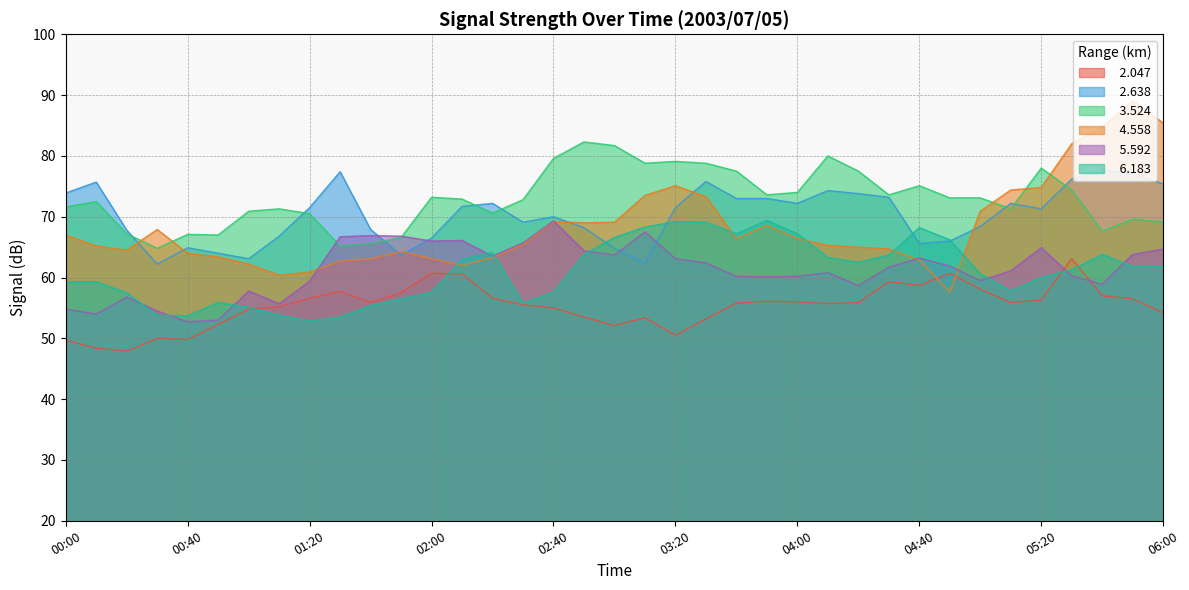

Reading right to left, what are all the values shown in this chart?

  2.047: 06:00=54.2	05:50=56.5	05:40=57.0	05:30=63.1	05:20=56.3	05:10=55.9	05:00=58.1	04:50=60.7	04:40=58.7	04:30=59.3	04:20=55.9	04:10=55.7	04:00=56.0	03:50=56.1	03:40=55.8	03:30=53.2	03:20=50.5	03:10=53.4	03:00=52.1	02:50=53.5	02:40=55.0	02:30=55.5	02:20=56.6	02:10=60.6	02:00=60.7	01:50=57.5	01:40=55.9	01:30=57.7	01:20=56.6	01:10=55.2	01:00=54.8	00:50=52.3	00:40=49.8	00:30=50.0	00:20=47.9	00:10=48.4	00:00=49.7
  2.638: 06:00=75.4	05:50=77.1	05:40=77.7	05:30=76.2	05:20=71.3	05:10=72.2	05:00=68.4	04:50=66.0	04:40=65.6	04:30=73.2	04:20=73.8	04:10=74.3	04:00=72.2	03:50=73.0	03:40=73.0	03:30=75.8	03:20=71.5	03:10=62.3	03:00=64.8	02:50=68.2	02:40=70.0	02:30=69.1	02:20=72.2	02:10=71.7	02:00=66.5	01:50=63.7	01:40=67.9	01:30=77.4	01:20=71.5	01:10=66.8	01:00=63.1	00:50=64.0	00:40=64.9	00:30=62.2	00:20=67.8	00:10=75.7	00:00=73.9
  3.524: 06:00=69.1	05:50=69.6	05:40=67.6	05:30=74.4	05:20=78.0	05:10=71.3	05:00=73.1	04:50=73.1	04:40=75.1	04:30=73.6	04:20=77.5	04:10=80.0	04:00=74.0	03:50=73.6	03:40=77.5	03:30=78.8	03:20=79.1	03:10=78.8	03:00=81.7	02:50=82.3	02:40=79.6	02:30=72.8	02:20=70.6	02:10=72.9	02:00=73.2	01:50=66.6	01:40=65.6	01:30=65.2	01:20=70.5	01:10=71.3	01:00=70.9	00:50=67.0	00:40=67.1	00:30=64.8	00:20=67.2	00:10=72.5	00:00=71.6
  4.558: 06:00=85.4	05:50=89.1	05:40=84.7	05:30=82.0	05:20=74.8	05:10=74.4	05:00=70.9	04:50=57.6	04:40=62.9	04:30=64.7	04:20=65.0	04:10=65.3	04:00=66.4	03:50=68.6	03:40=66.4	03:30=73.3	03:20=75.1	03:10=73.5	03:00=69.1	02:50=69.0	02:40=69.2	02:30=65.4	02:20=63.3	02:10=62.0	02:00=63.1	01:50=64.3	01:40=63.1	01:30=62.7	01:20=60.9	01:10=60.4	01:00=62.2	00:50=63.4	00:40=64.0	00:30=67.9	00:20=64.5	00:10=65.2	00:00=67.0
  5.592: 06:00=64.7	05:50=63.8	05:40=58.9	05:30=60.3	05:20=64.9	05:10=61.1	05:00=59.5	04:50=61.9	04:40=63.2	04:30=61.7	04:20=58.7	04:10=60.8	04:00=60.2	03:50=60.1	03:40=60.2	03:30=62.4	03:20=63.1	03:10=67.5	03:00=63.7	02:50=64.4	02:40=69.3	02:30=65.7	02:20=63.5	02:10=66.1	02:00=66.0	01:50=66.8	01:40=66.9	01:30=66.7	01:20=59.4	01:10=55.7	01:00=57.8	00:50=53.0	00:40=52.7	00:30=54.5	00:20=56.8	00:10=54.0	00:00=54.8
  6.183: 06:00=61.8	05:50=61.8	05:40=63.8	05:30=61.3	05:20=60.0	05:10=57.8	05:00=60.6	04:50=66.2	04:40=68.2	04:30=63.7	04:20=62.5	04:10=63.3	04:00=67.2	03:50=69.4	03:40=67.2	03:30=69.1	03:20=69.2	03:10=68.3	03:00=66.6	02:50=63.8	02:40=57.6	02:30=55.8	02:20=64.1	02:10=63.0	02:00=57.6	01:50=56.5	01:40=55.4	01:30=53.5	01:20=52.9	01:10=53.8	01:00=55.1	00:50=55.9	00:40=53.7	00:30=53.8	00:20=57.5	00:10=59.3	00:00=59.3